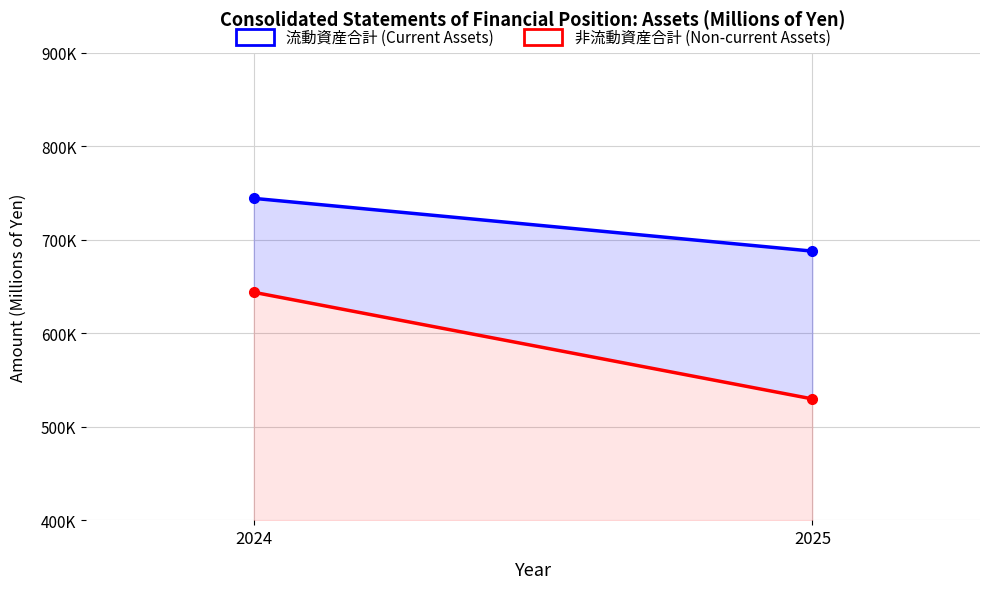

Which series has the widest spread of values?

非流動資産合計 (Non-current Assets)